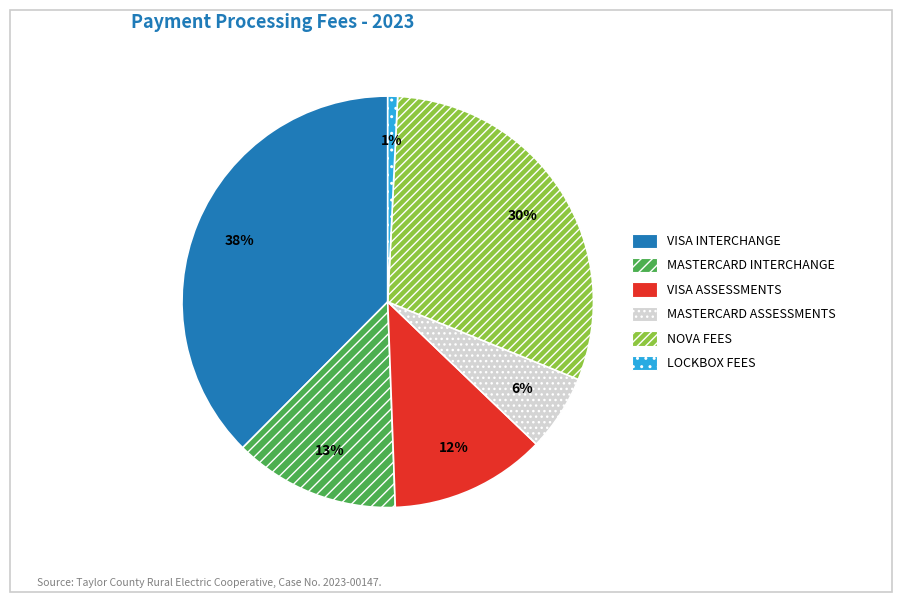

Count the number of slices in the pie.

6